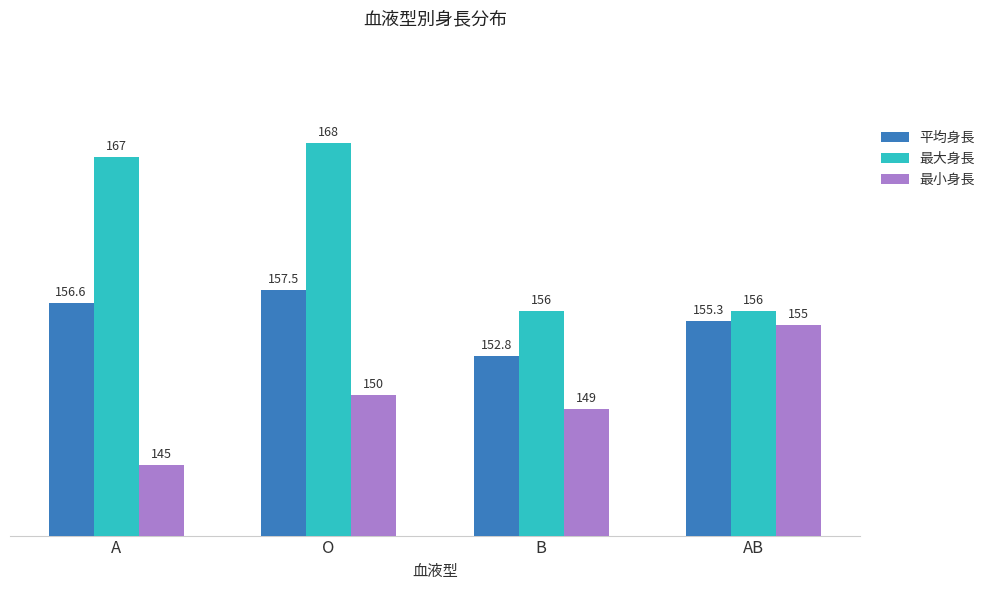

What is the sum of the 平均身長 values at A and O?

314.1